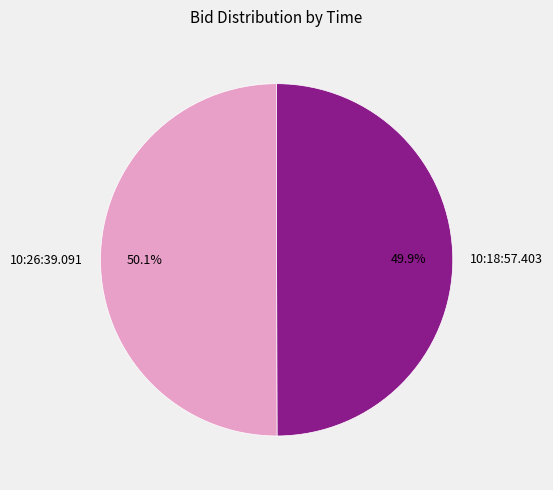

Combined, do 10:18:57.403 and 10:26:39.091 account for over 50%?

Yes